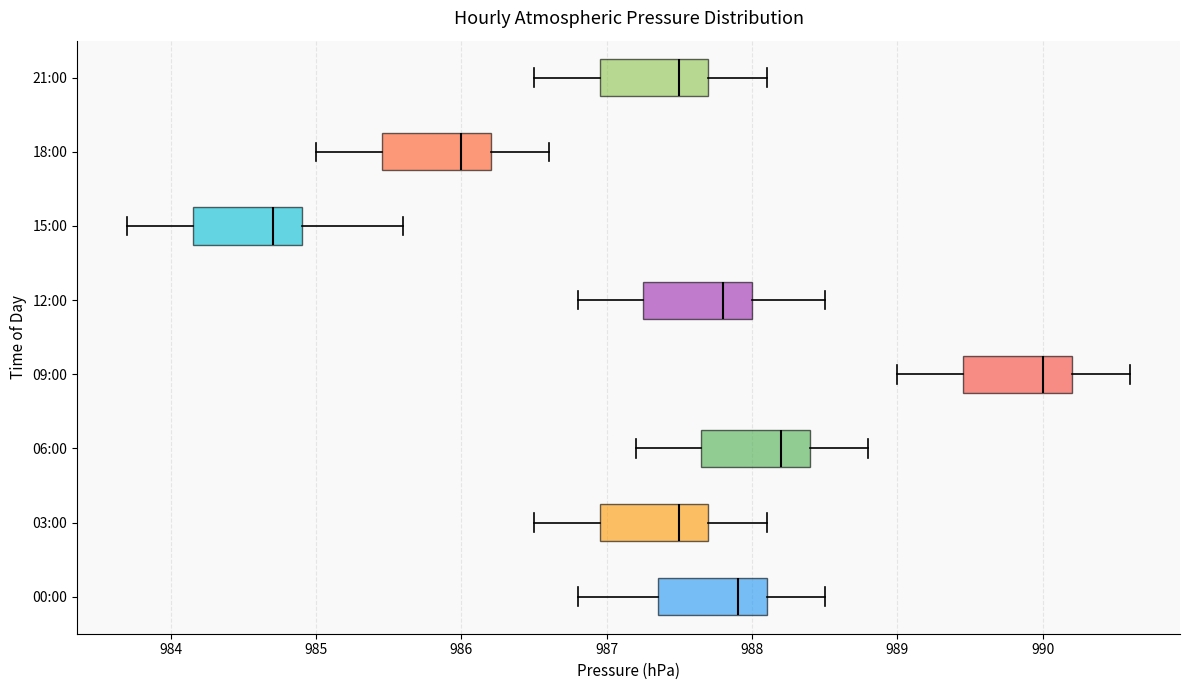

Reading bottom to top, transcribe this box plot: for each box, give where its median line is, the range the box spans, and where its two whiskers end, as read against the x-axis. The values are not printed on the chart, so give them approximately, as read against the axis.

00:00: median 987.9, box 987.4 to 988.1, whiskers 986.8 to 988.5
03:00: median 987.5, box 987.0 to 987.7, whiskers 986.5 to 988.1
06:00: median 988.2, box 987.7 to 988.4, whiskers 987.2 to 988.8
09:00: median 990.0, box 989.5 to 990.2, whiskers 989.0 to 990.6
12:00: median 987.8, box 987.3 to 988.0, whiskers 986.8 to 988.5
15:00: median 984.7, box 984.2 to 984.9, whiskers 983.7 to 985.6
18:00: median 986.0, box 985.5 to 986.2, whiskers 985.0 to 986.6
21:00: median 987.5, box 987.0 to 987.7, whiskers 986.5 to 988.1